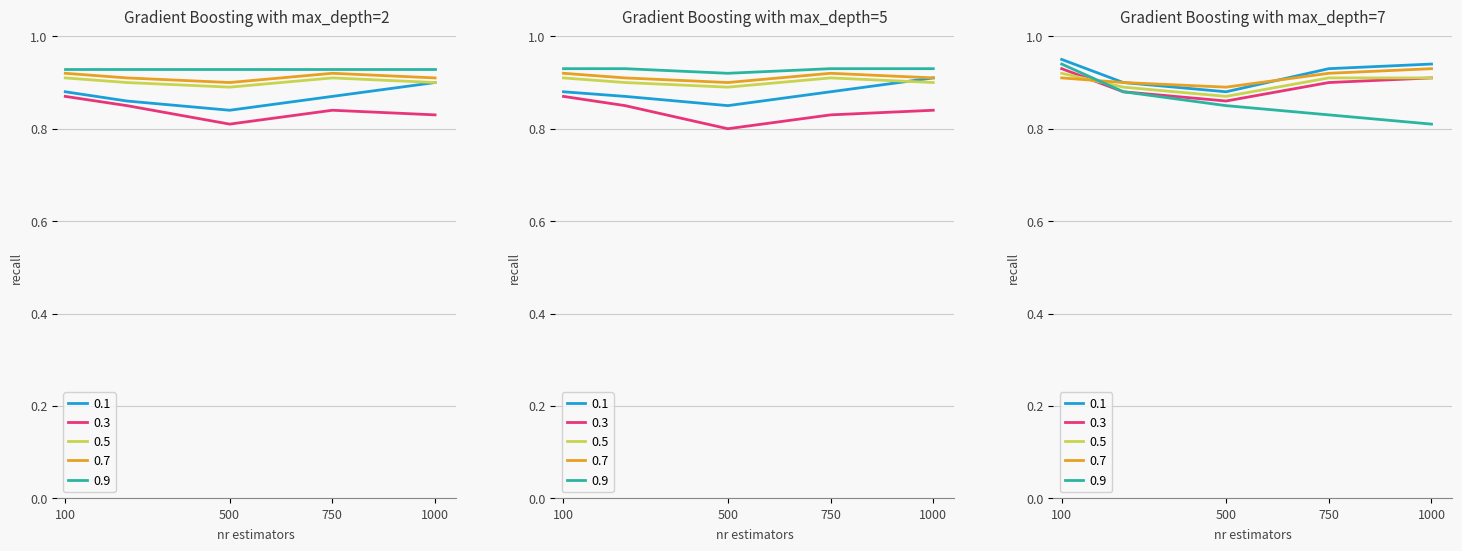

What is the sum of all 0.7 values?

4.6